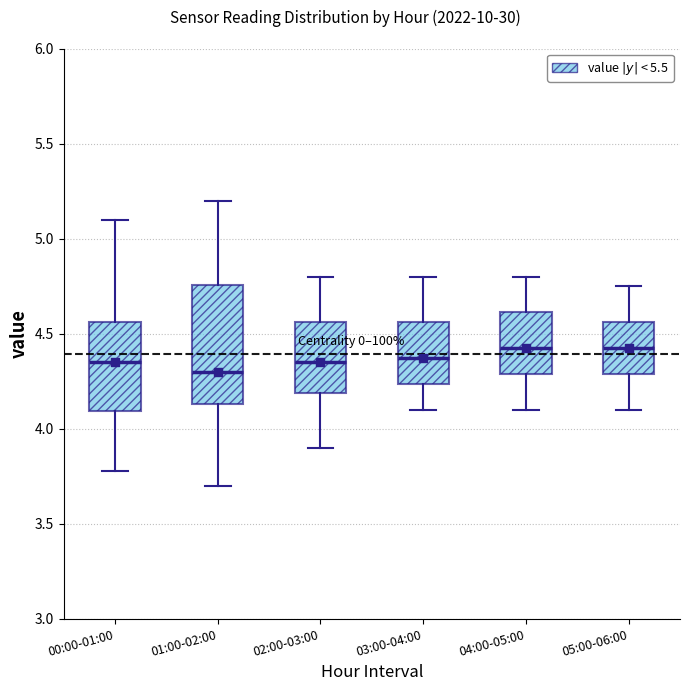

Reading left to right, read every box against the y-axis: the position of its median line, the range the box covers, and the ends of its whiskers. The values are not printed on the chart, so give them approximately, as read against the axis.

00:00-01:00: median 4.35, box 4.10 to 4.55, whiskers 3.80 to 5.10
01:00-02:00: median 4.30, box 4.15 to 4.75, whiskers 3.70 to 5.20
02:00-03:00: median 4.35, box 4.20 to 4.55, whiskers 3.90 to 4.80
03:00-04:00: median 4.40, box 4.25 to 4.55, whiskers 4.10 to 4.80
04:00-05:00: median 4.45, box 4.30 to 4.60, whiskers 4.10 to 4.80
05:00-06:00: median 4.45, box 4.30 to 4.55, whiskers 4.10 to 4.75